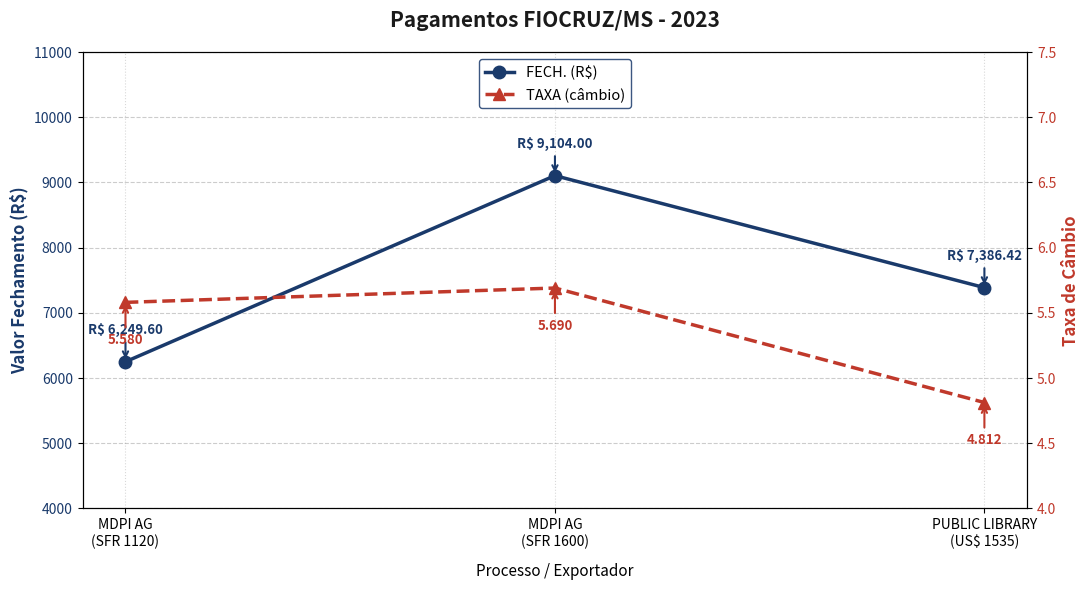

How many TAXA (câmbio) values are between 4 and 5?

1